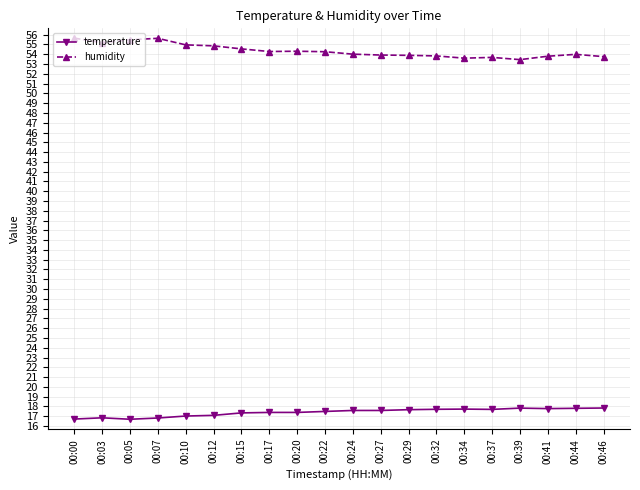

Is the value of humidity at 00:00 greater than the value of temperature at 00:22?

Yes